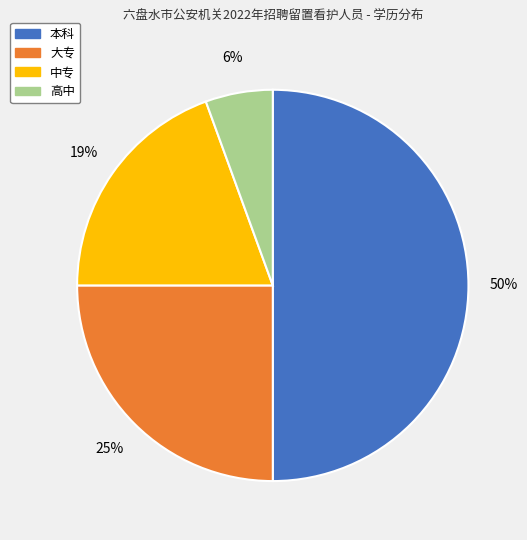

Between 本科 and 中专, which is larger?

本科